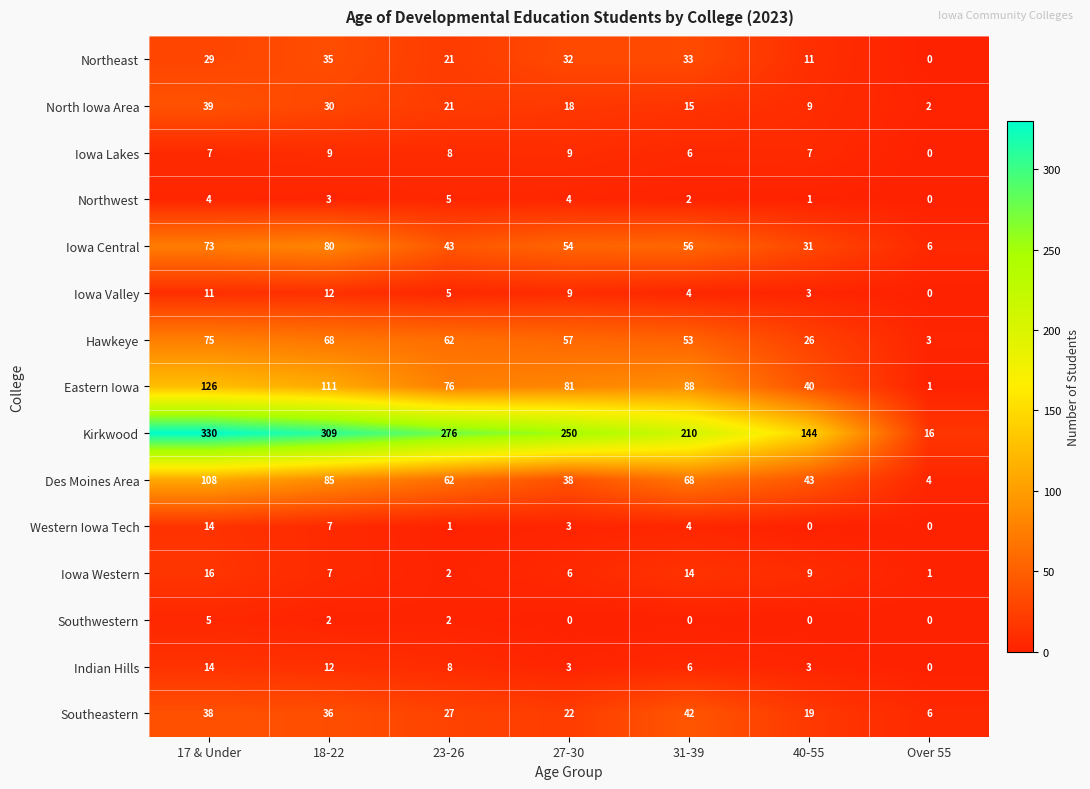

What is the sum of all Iowa Central values?

343